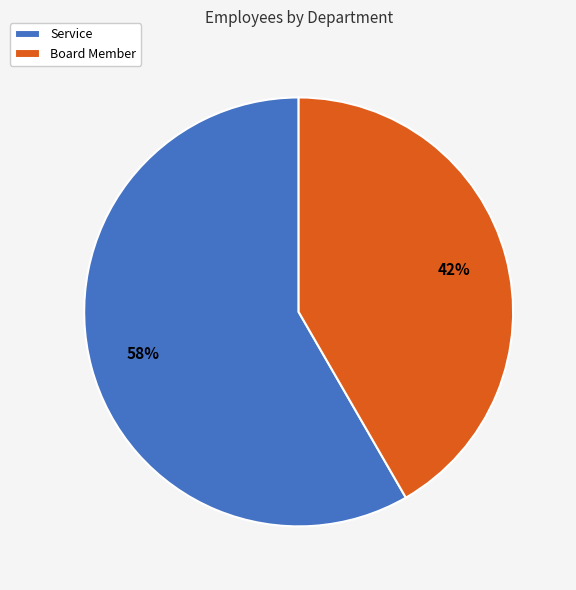

True or false: Board Member accounts for 42% of the total.

True